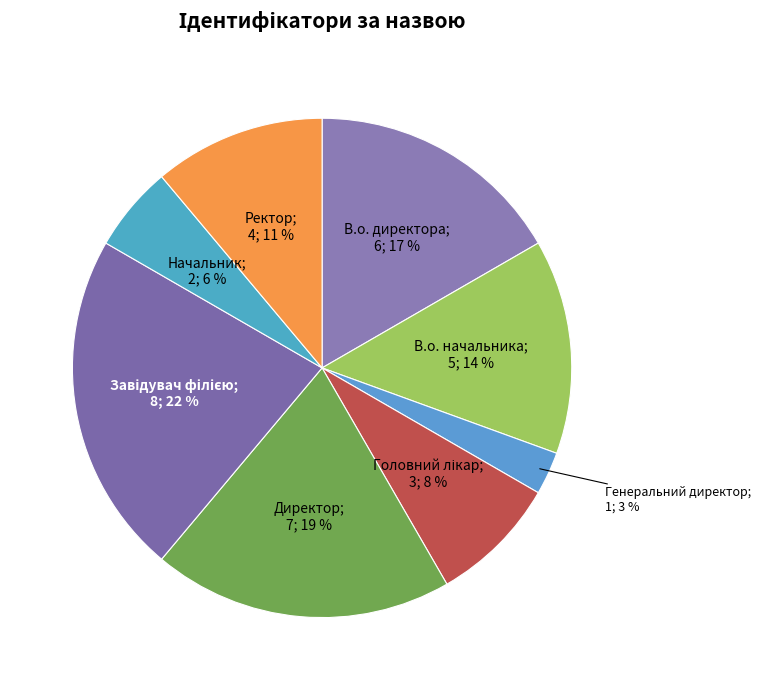

Count the number of slices in the pie.

8